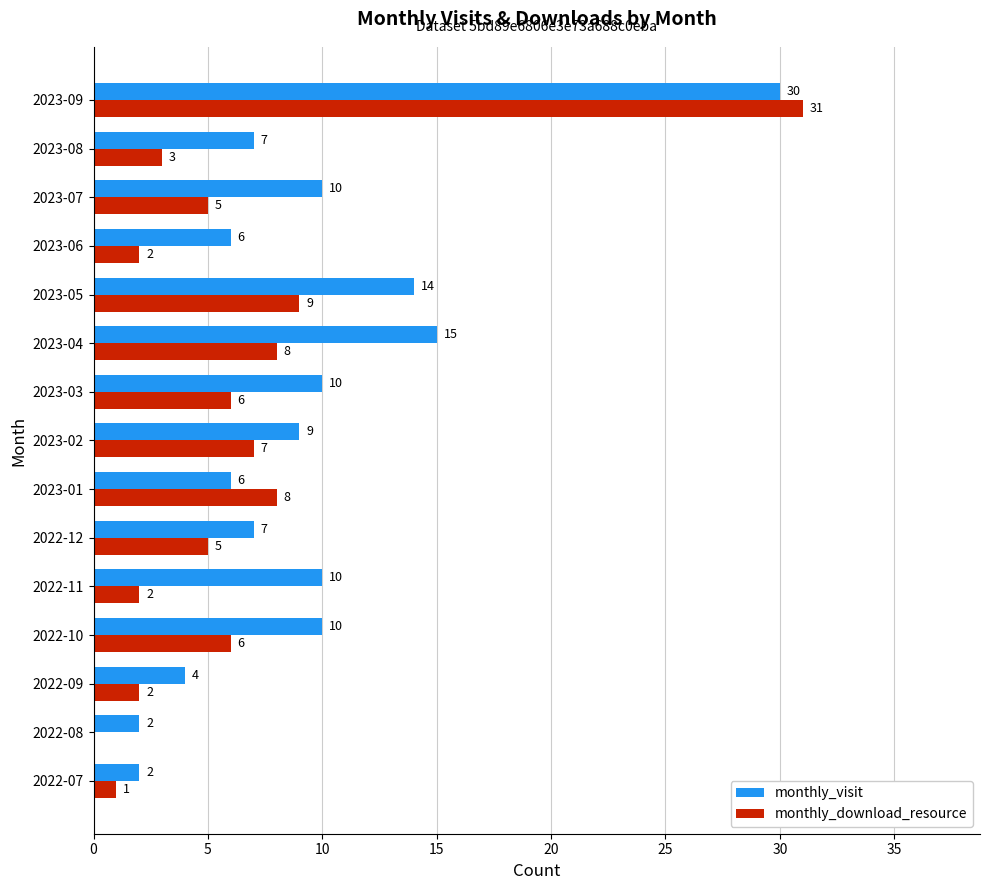

What is the sum of the monthly_visit values at 2022-09 and 2023-07?

14